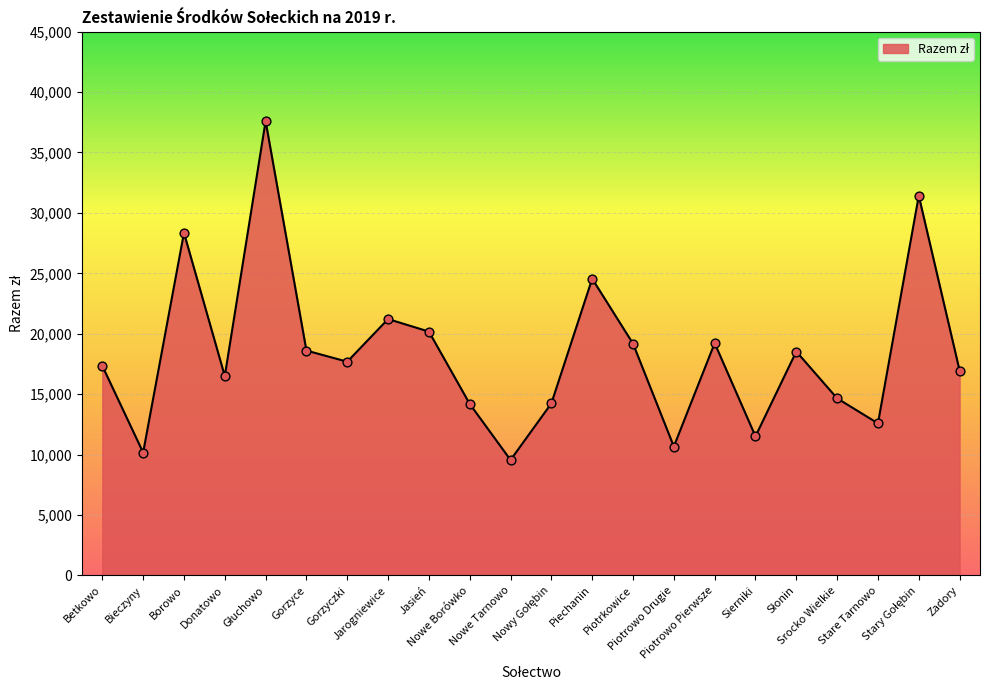

Between Nowe Borówko and Srocko Wielkie, which is larger?

Srocko Wielkie